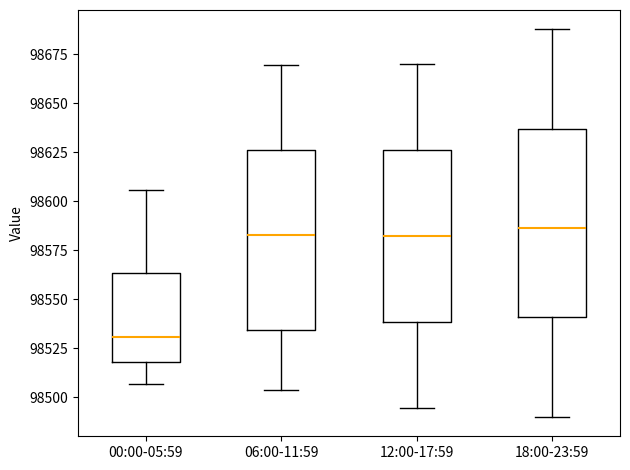

Which box's median line is the lowest?

00:00-05:59